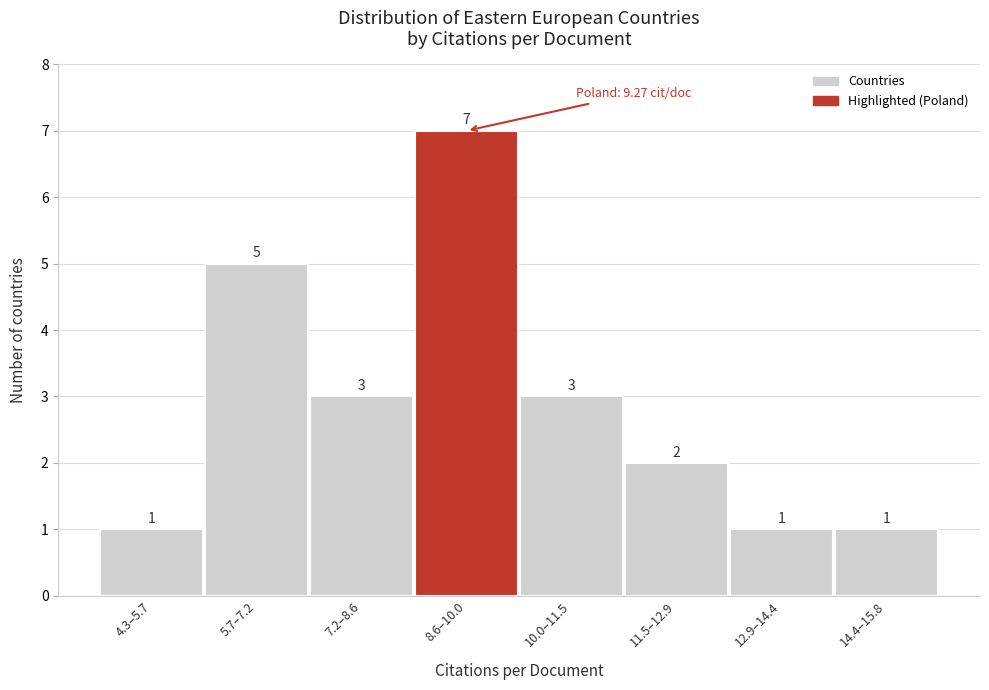

Reading left to right, what are all the values shown in this chart?

4.3–5.7=1	5.7–7.2=5	7.2–8.6=3	8.6–10.0=7	10.0–11.5=3	11.5–12.9=2	12.9–14.4=1	14.4–15.8=1